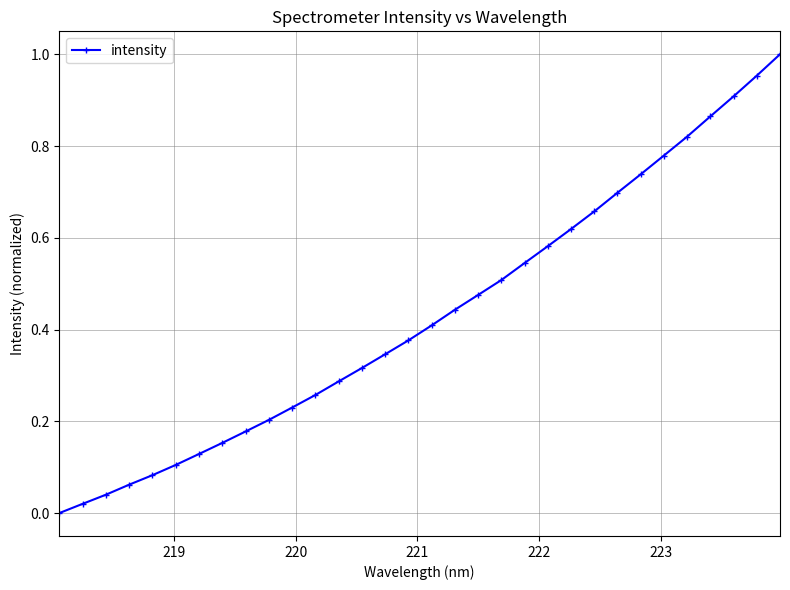

What is the sum of all values?

13.8